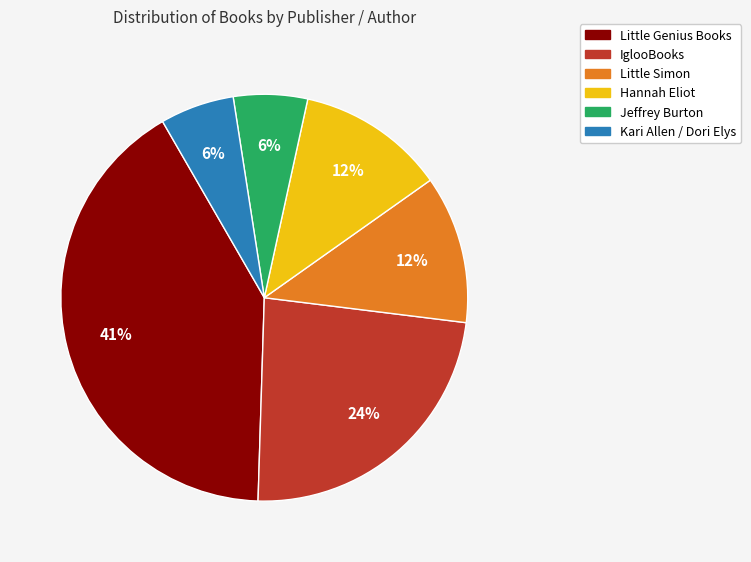

Approximately how many times larger is the value at Little Simon compared to Hannah Eliot?

1.0